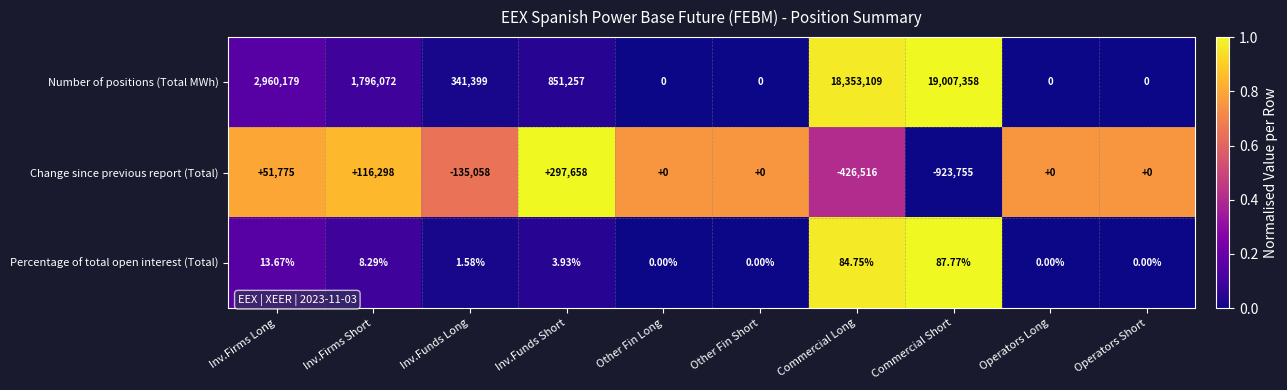

Between Inv.Funds Short and Other Fin Short, which series saw the biggest shift?

Number of positions (Total MWh)